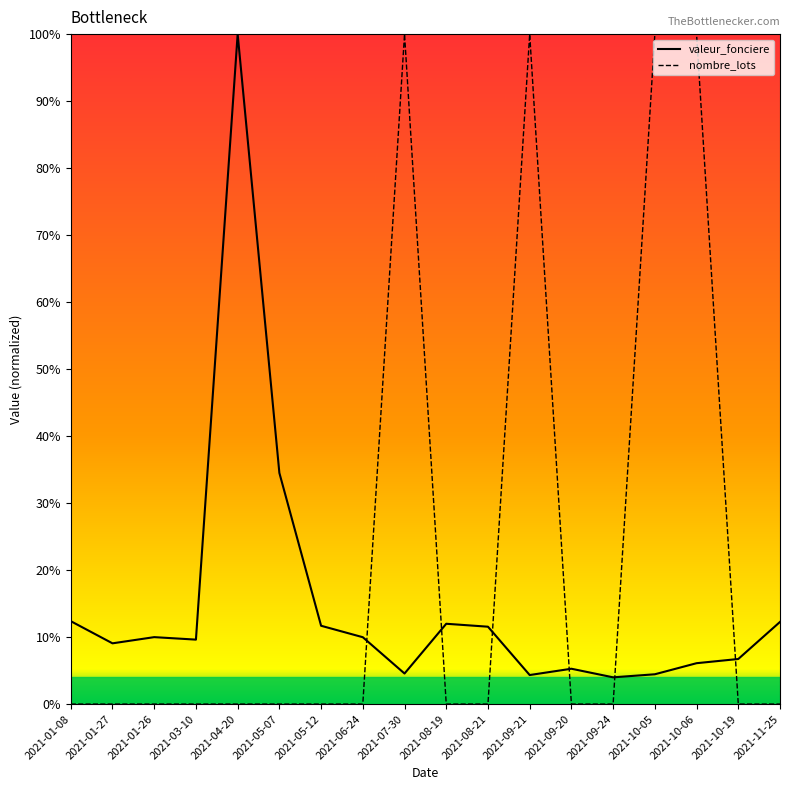

How many intersections are there between valeur_fonciere and nombre_lots?

6